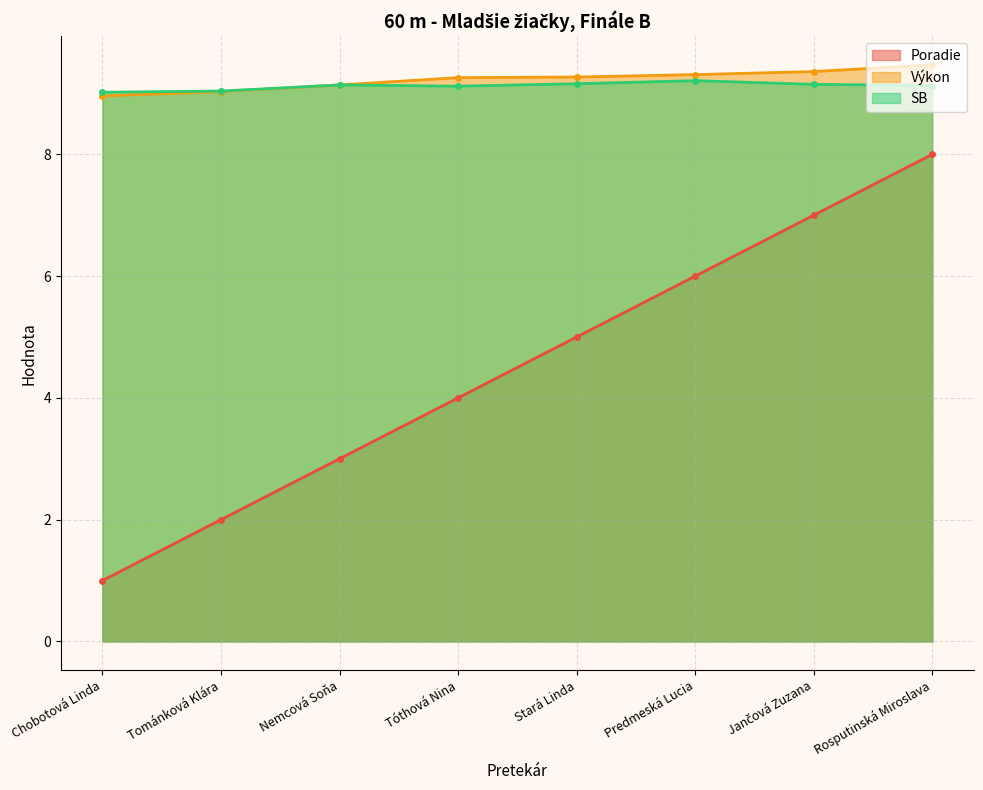

At which category is the sum across all series the highest?

Rosputinská Miroslava